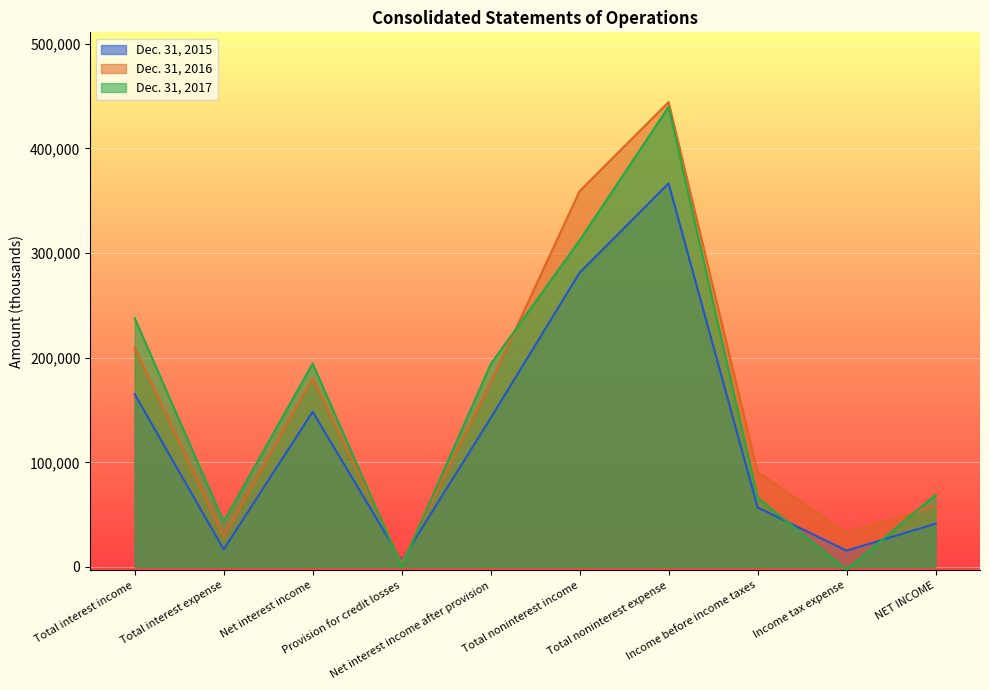

The Dec. 31, 2015 series shows 56907 at Income before income taxes. True or false?

True